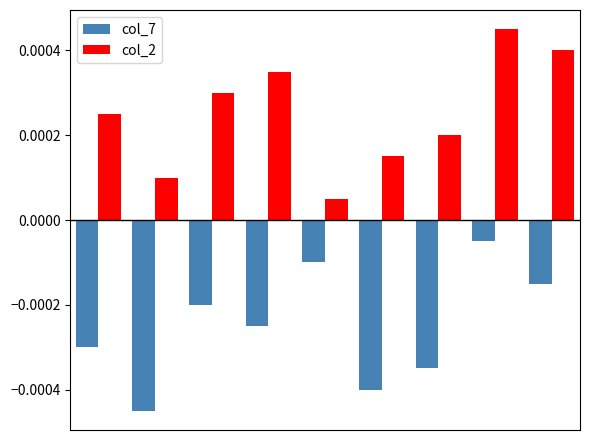

Rank the series by their maximum value, from lowest to highest.

col_7, col_2